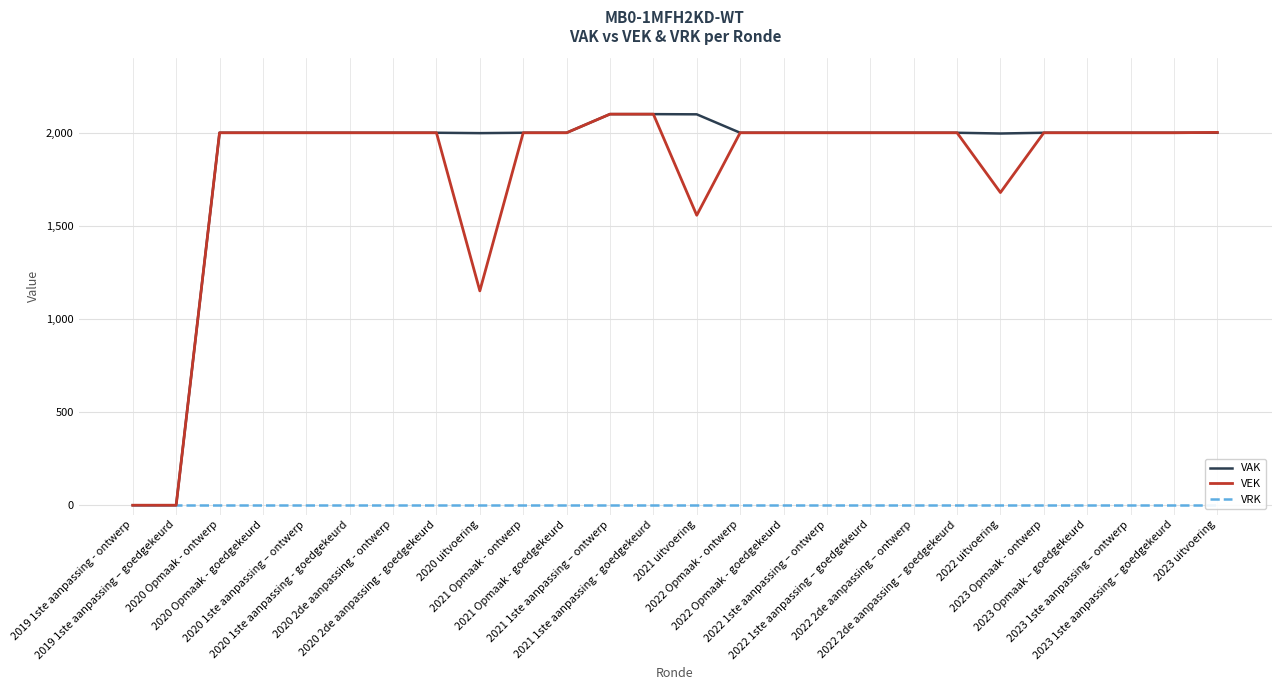

What is the spread (max minus min) of values at 2022 Opmaak - goedgekeurd?

2000